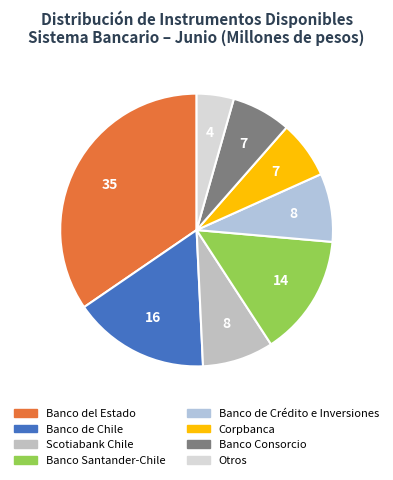

How many segments does this pie chart have?

8